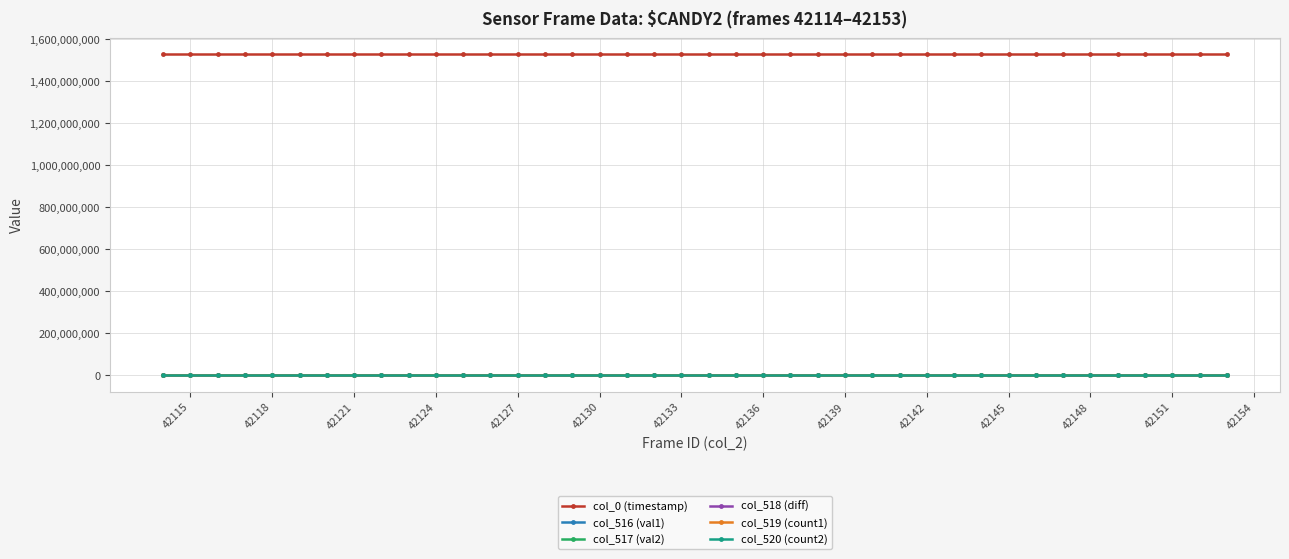

True or false: col_518 (diff) and col_0 (timestamp) intersect in this chart.

False